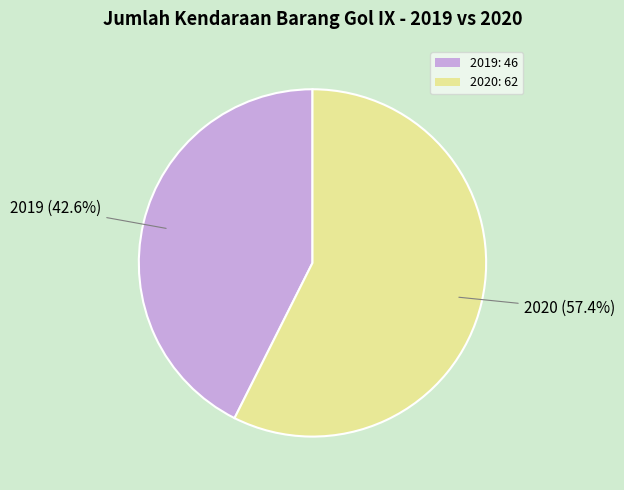

To the nearest percent, what is the difference between the largest and smallest slice percentages?

15%